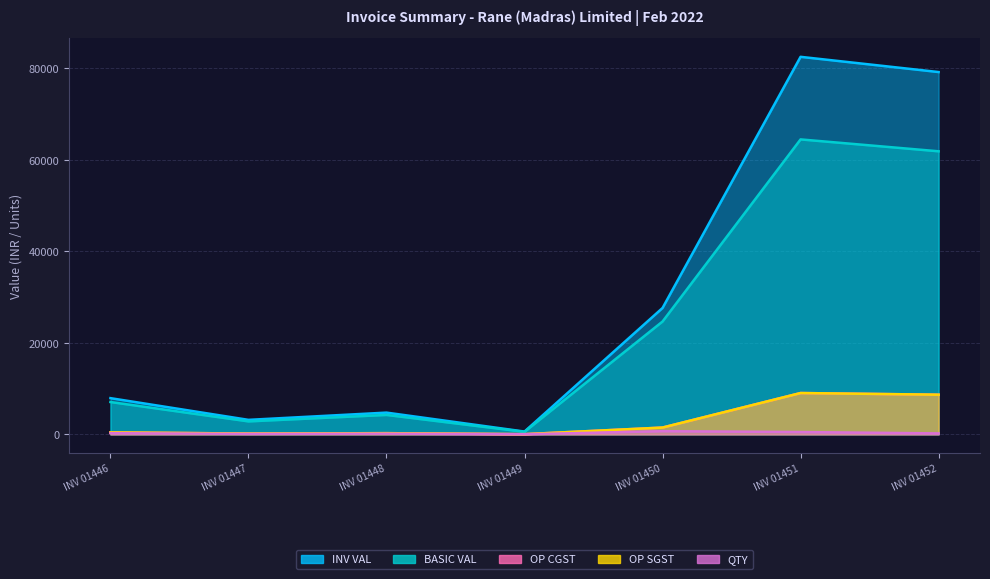

What is the maximum value for INV VAL?

82515.2